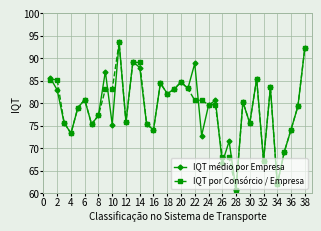

What are all the series names shown in the legend?

IQT médio por Empresa, IQT por Consórcio / Empresa